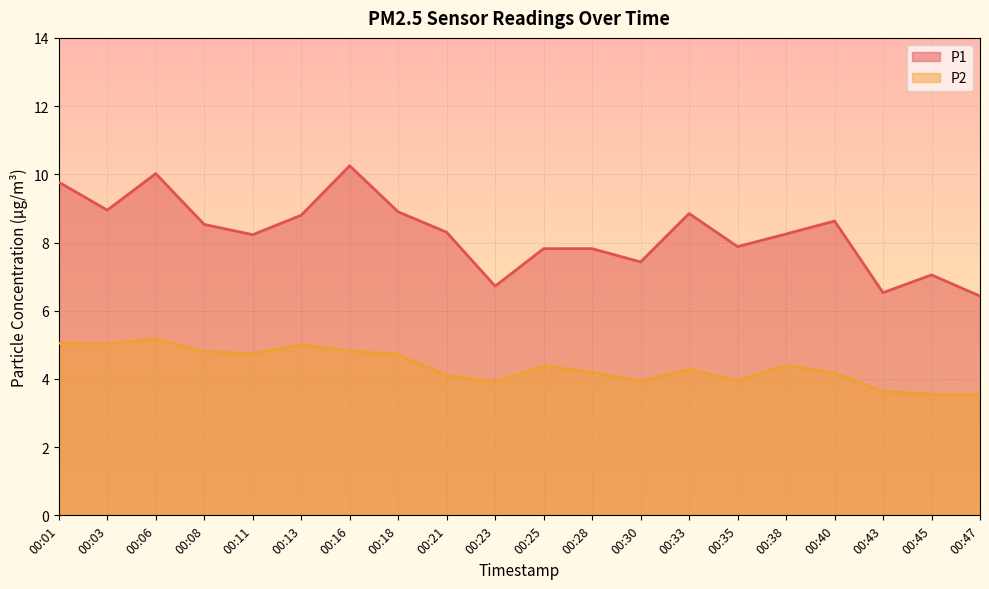

What is the sum of all P1 values?

165.2